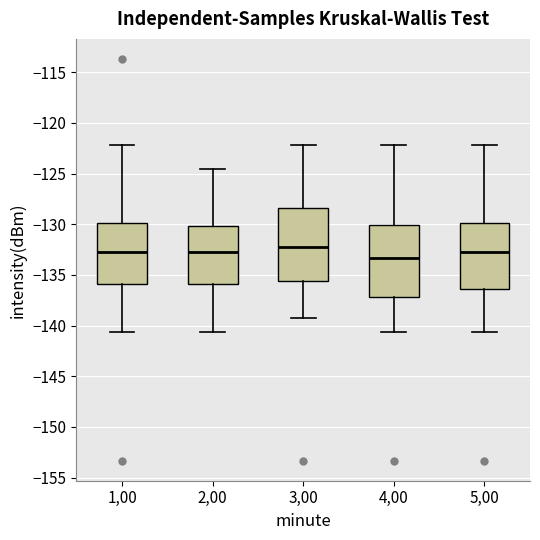

Where is the lower edge of the box at x = 4,00 on the y-axis? The values are not printed on the chart, so give them approximately, as read against the axis.

-137.0